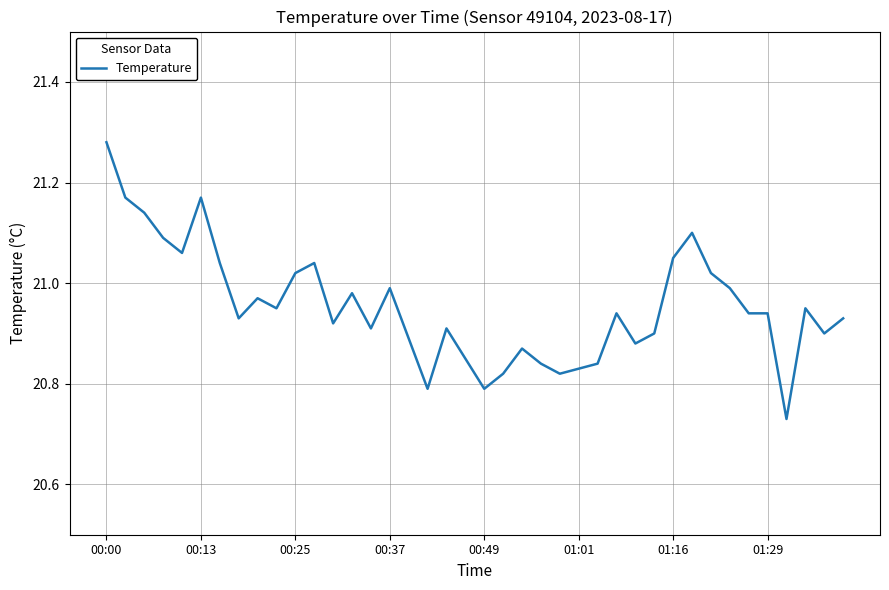

Which label corresponds to the largest value in the chart?

00:00